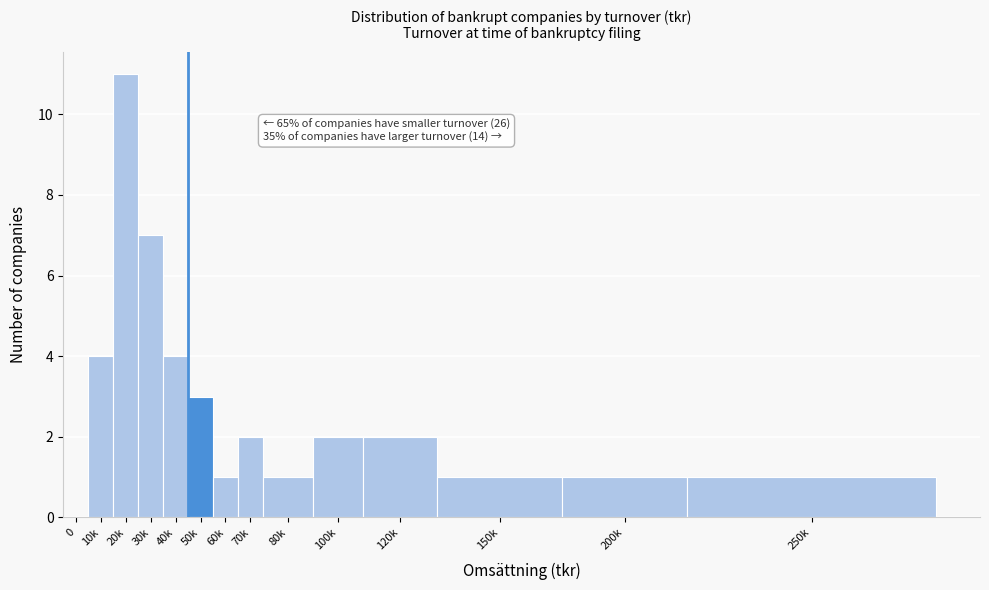

Reading left to right, transcribe all the data shown in this chart.

0=0	10k=4	20k=11	30k=7	40k=4	50k=3	60k=1	70k=2	80k=1	100k=2	120k=2	150k=1	200k=1	250k=1